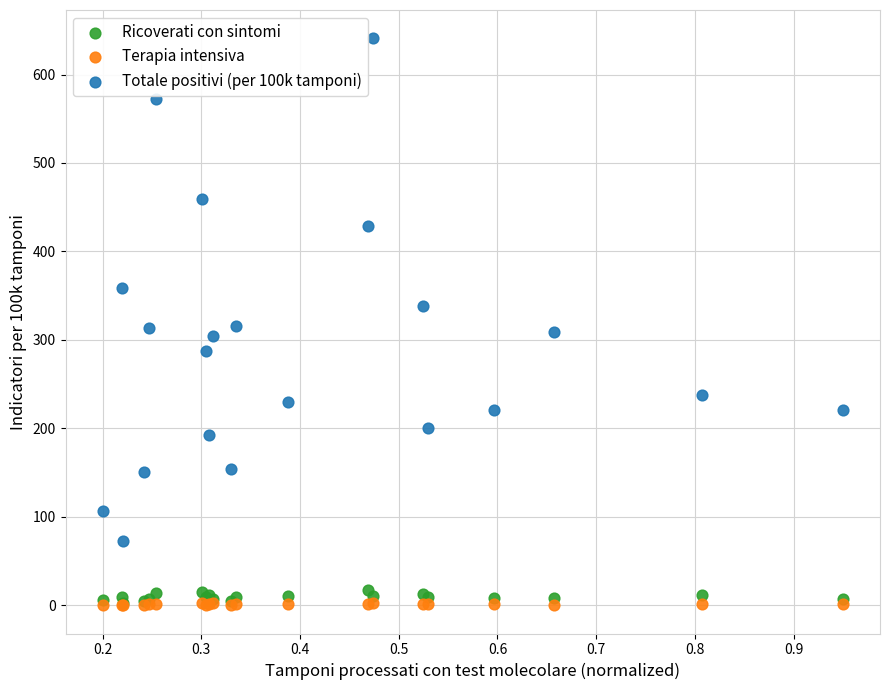

What are all the series names shown in the legend?

Ricoverati con sintomi, Terapia intensiva, Totale positivi (per 100k tamponi)